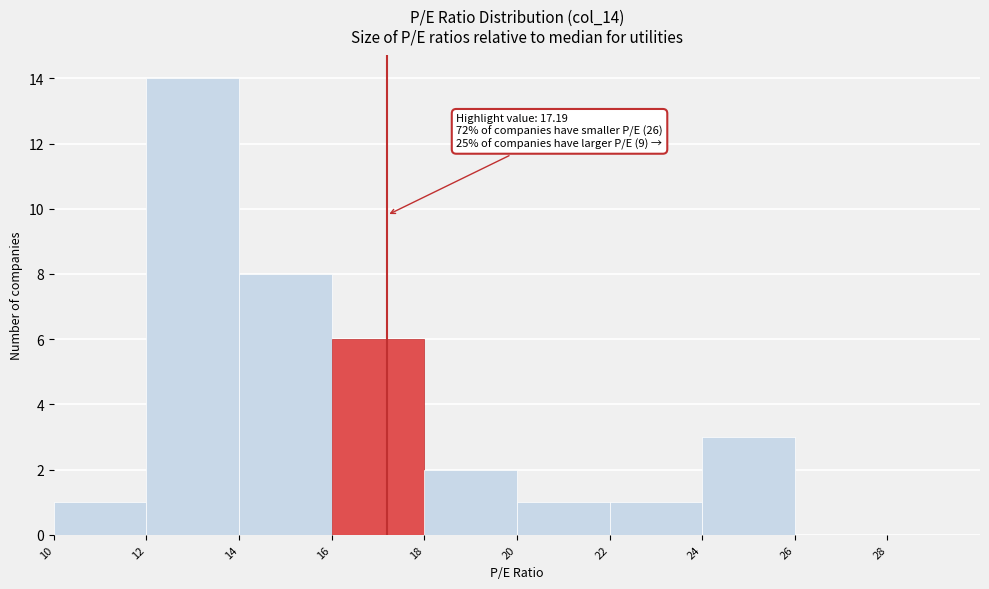

Which range on the x-axis has the tallest bar?

12 to 14